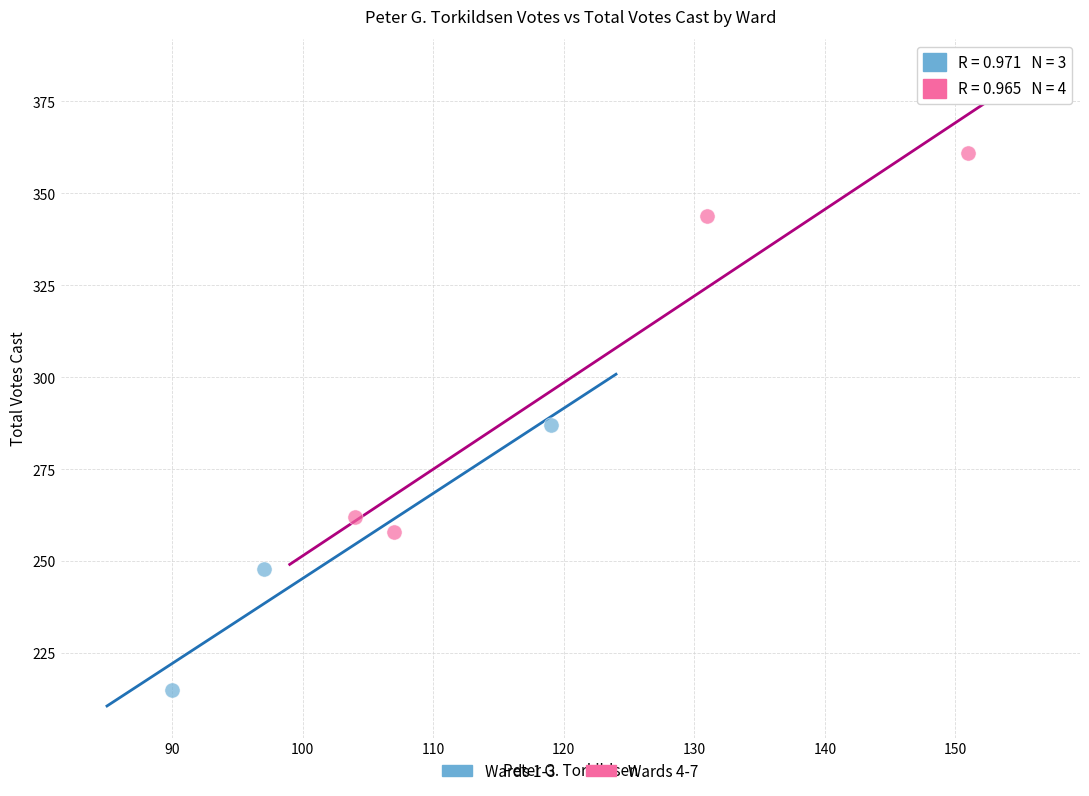

Which series reaches the minimum Y coordinate?

Wards 1-3